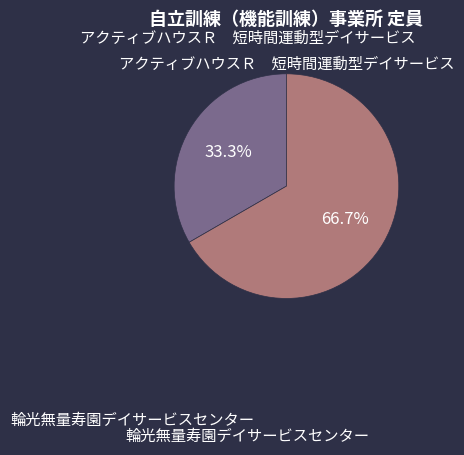

To the nearest percent, what is the average slice percentage?

50%